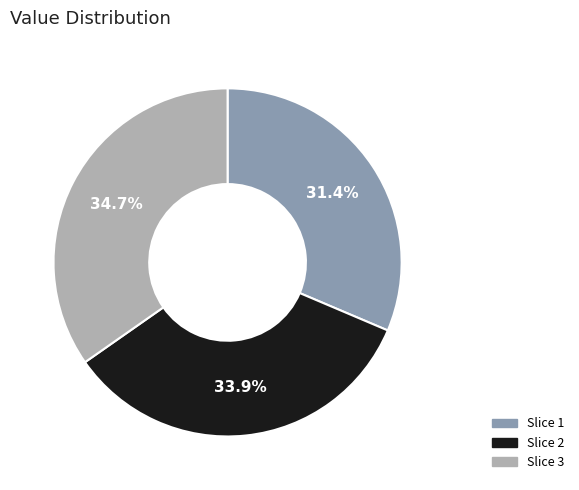

Which category has the smallest portion of the pie?

Slice 1